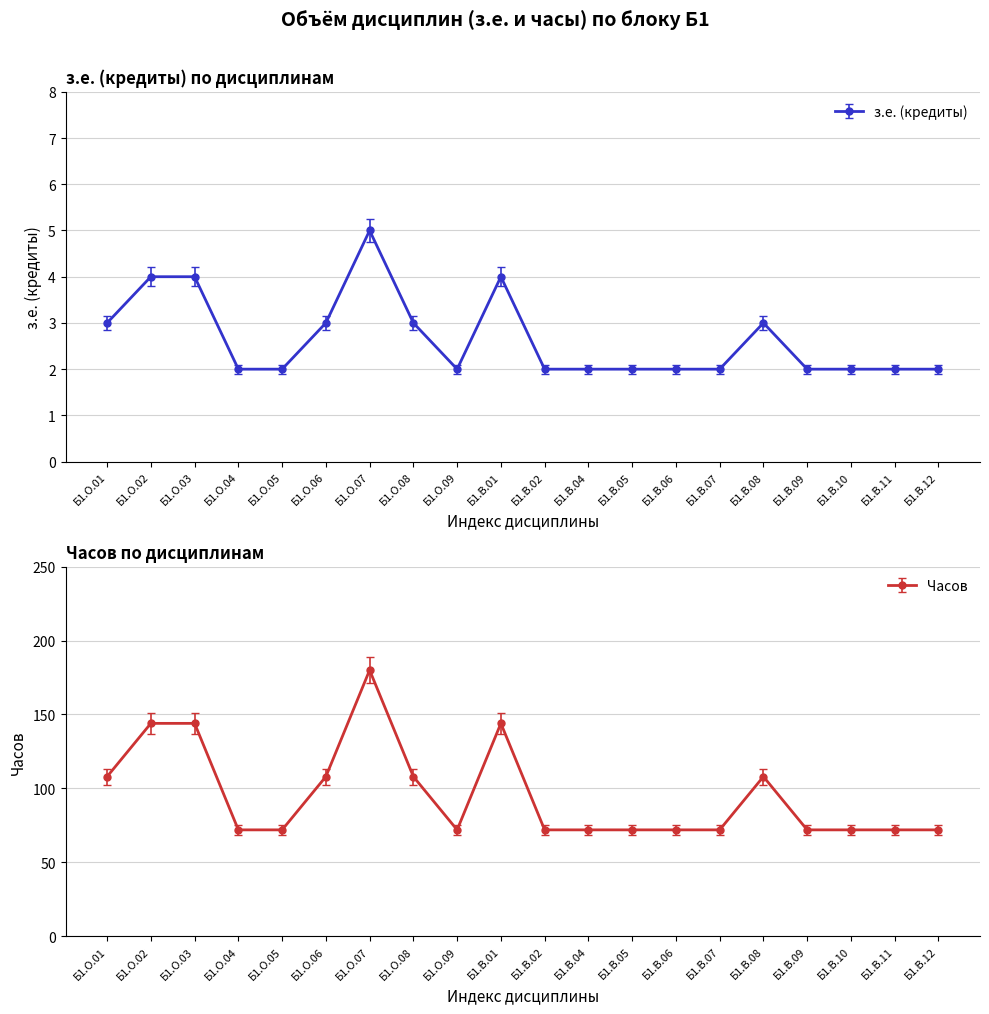

True or false: з.е. (кредиты) has more than 1 interior local peaks.

True